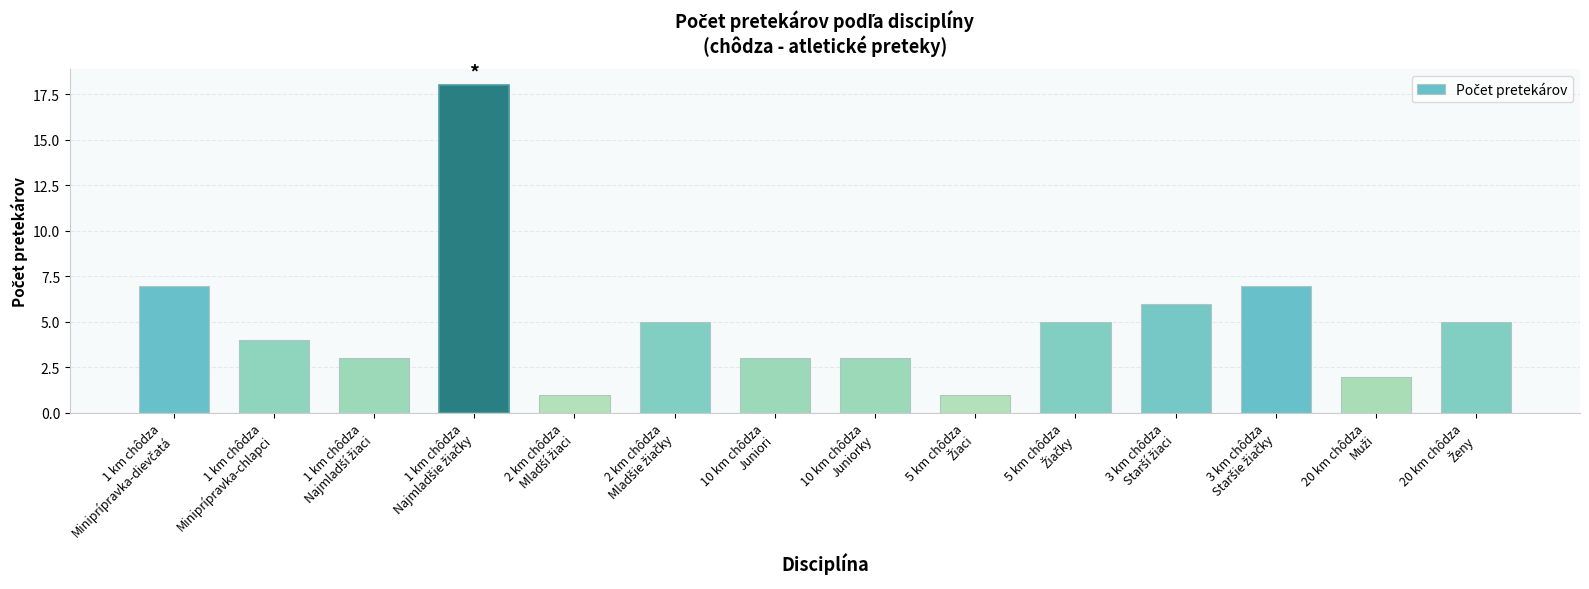

Which has a higher value, 5 km chôdza
Žiačky or 2 km chôdza
Mladší žiaci?

5 km chôdza
Žiačky